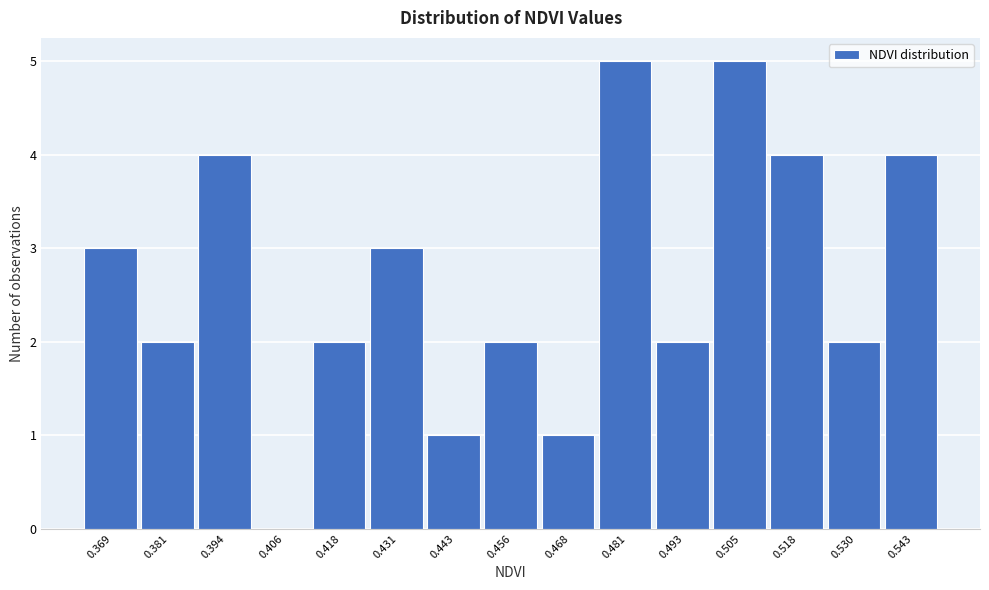

Reading left to right, extract all data points from this chart.

0.369=3	0.381=2	0.394=4	0.406=0	0.418=2	0.431=3	0.443=1	0.456=2	0.468=1	0.481=5	0.493=2	0.505=5	0.518=4	0.530=2	0.543=4